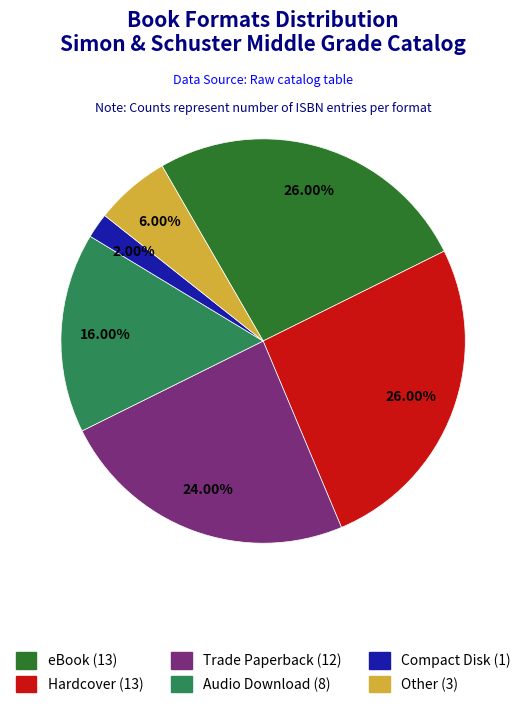

Does Trade Paperback represent more than half of the total?

No